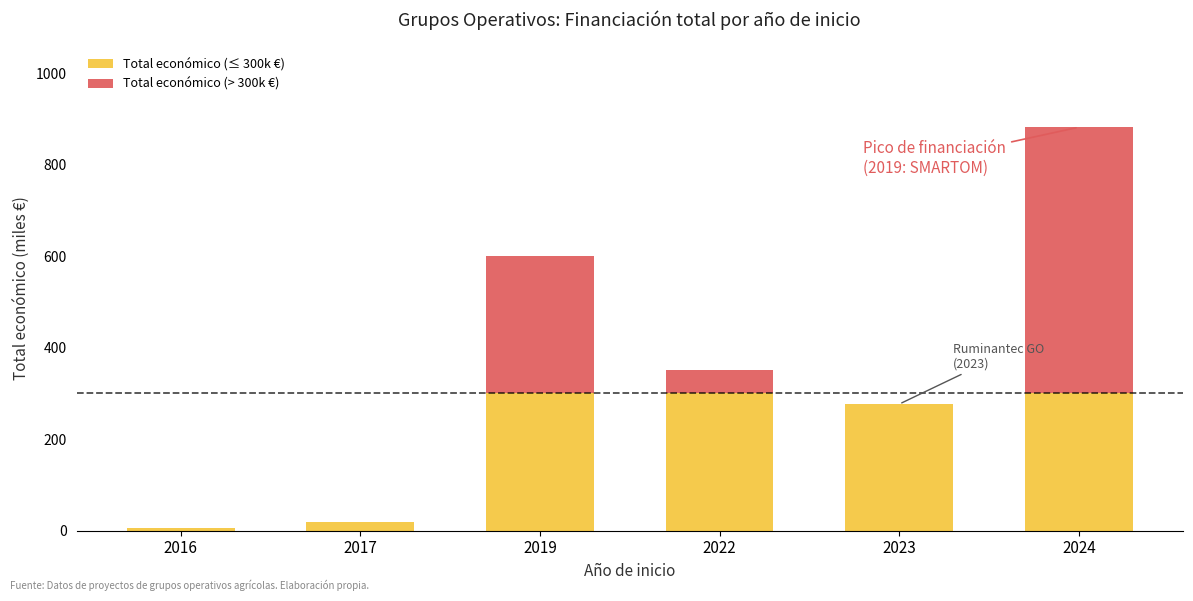

Are the bars grouped side by side (vs. stacked)?

No